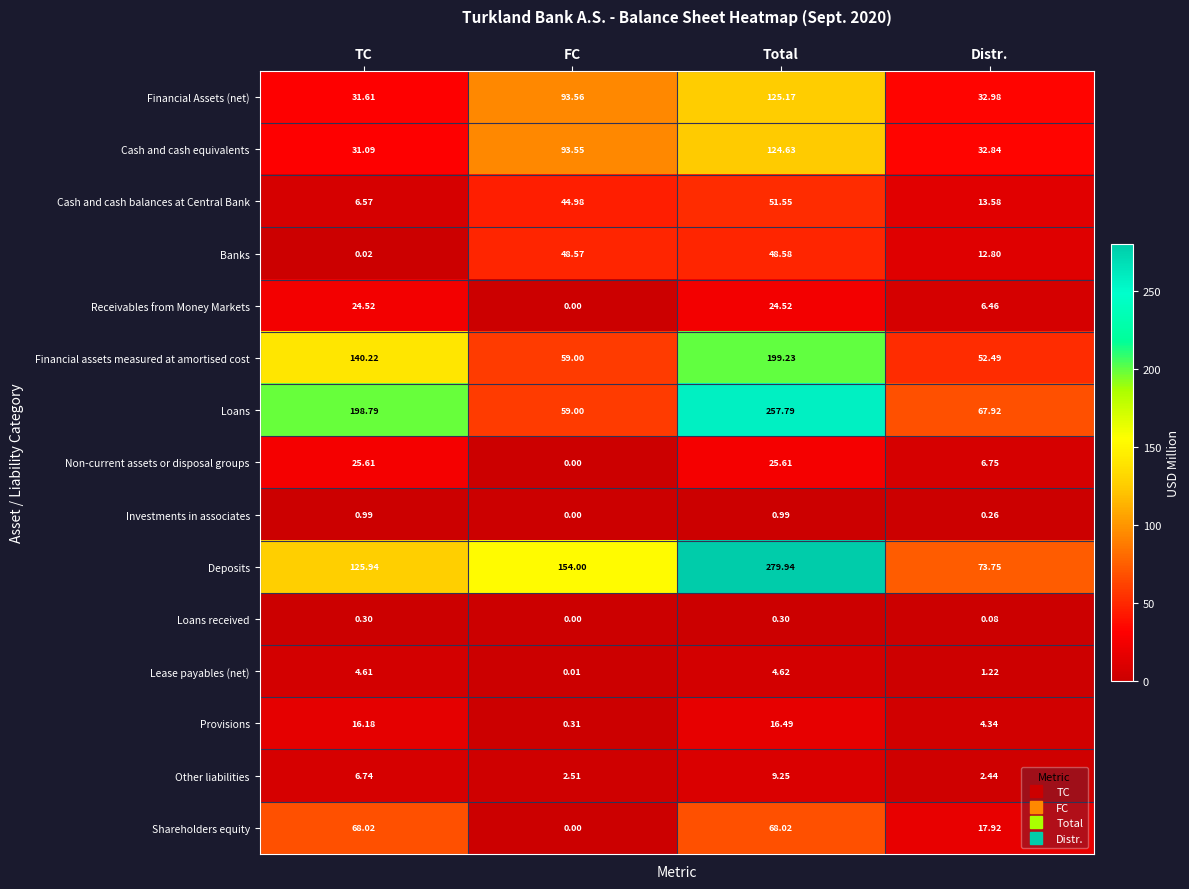

Between TC and FC, which series saw the biggest shift?

Loans